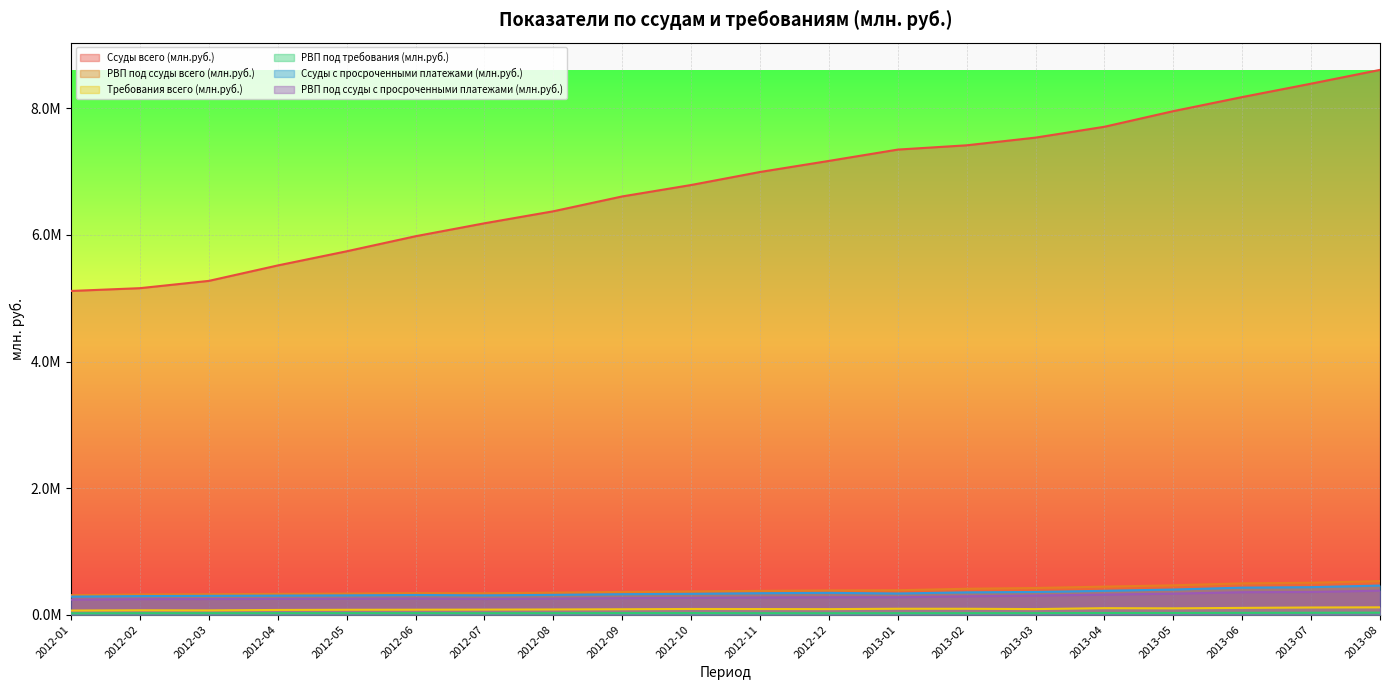

True or false: РВП под ссуды с просроченными платежами (млн.руб.) and Ссуды всего (млн.руб.) intersect in this chart.

False